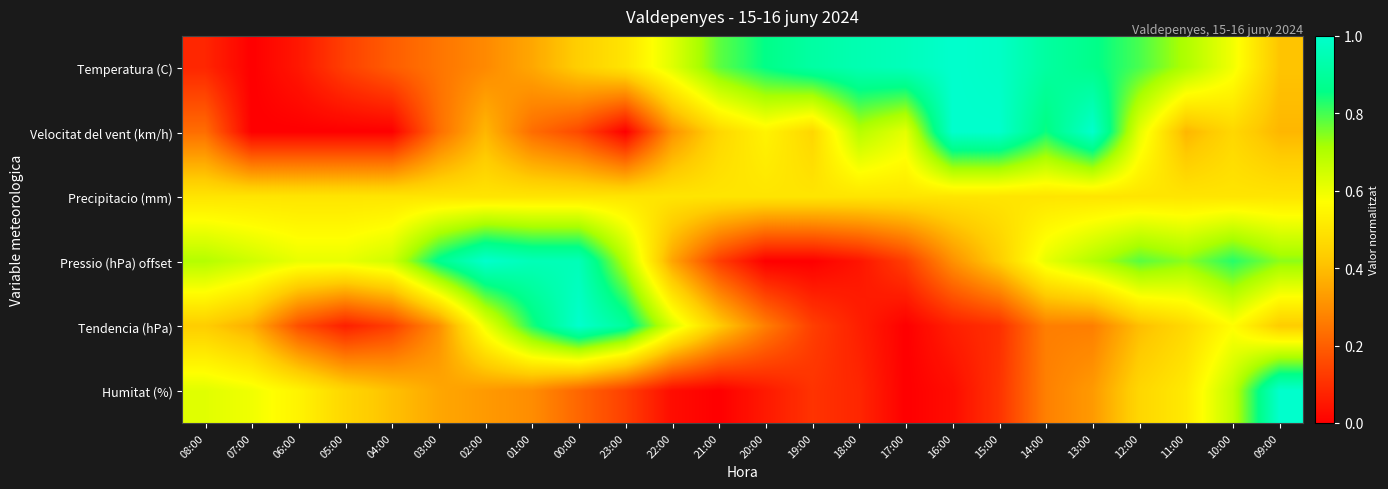

What is the total value across all series at 17:00?

2.2